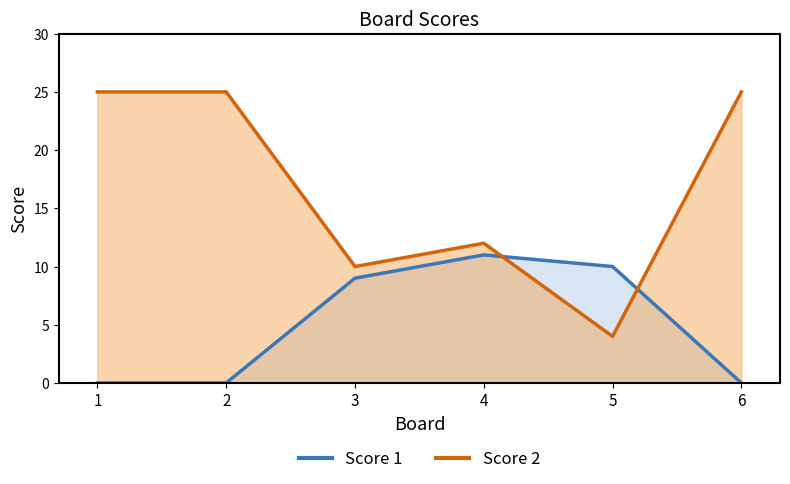

What is the value of the Score 2 point at the 1st from the left?

25